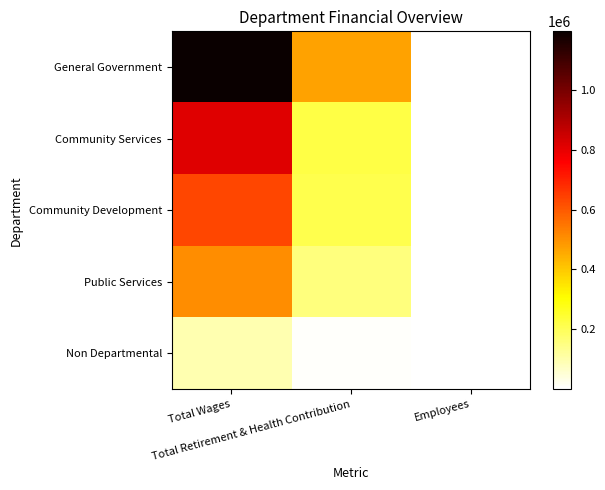

How many categories are shown in the chart?

3